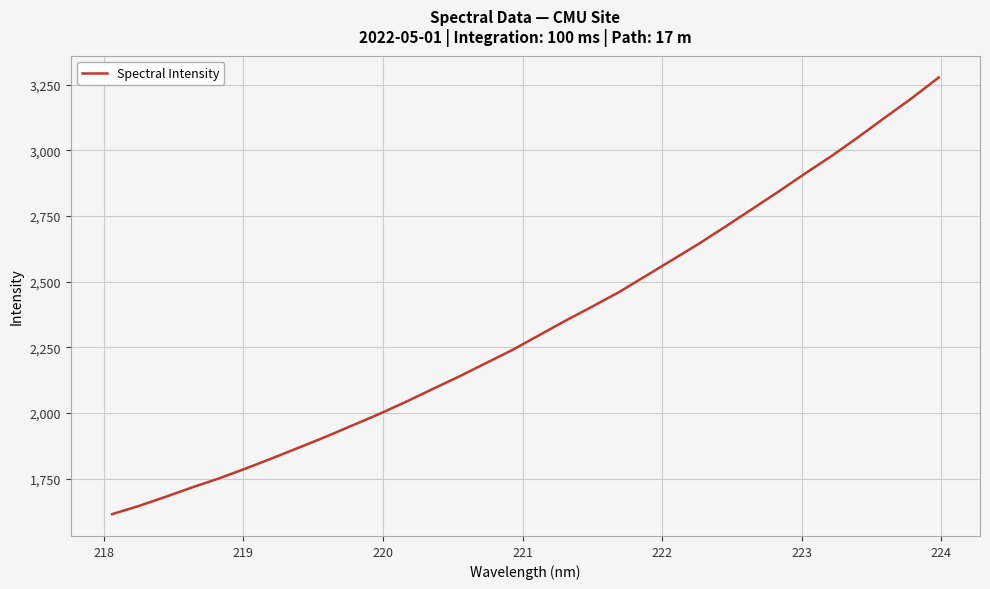

What is the smallest value displayed?

1614.5